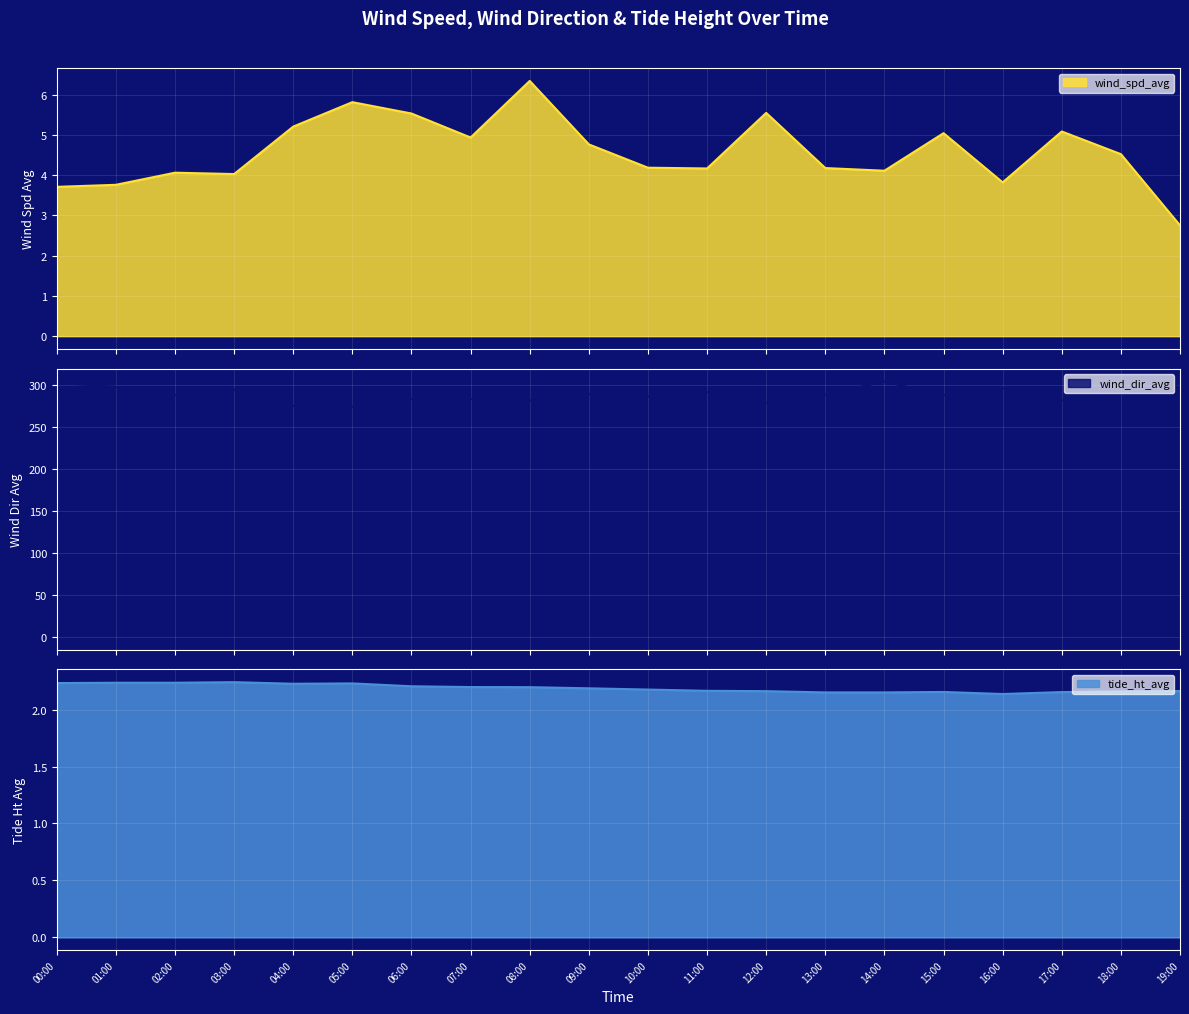

True or false: wind_dir_avg and wind_spd_avg cross at least once.

False